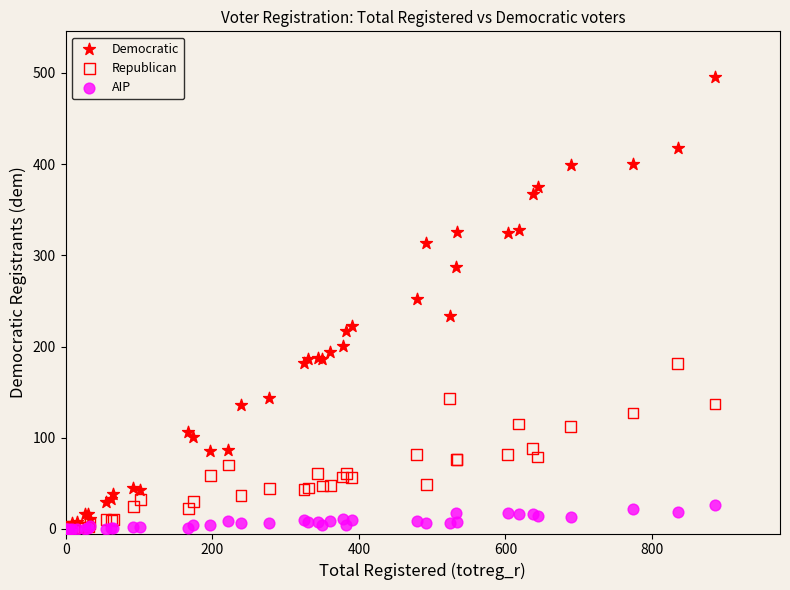

Which series has the widest spread of Y values?

Democratic